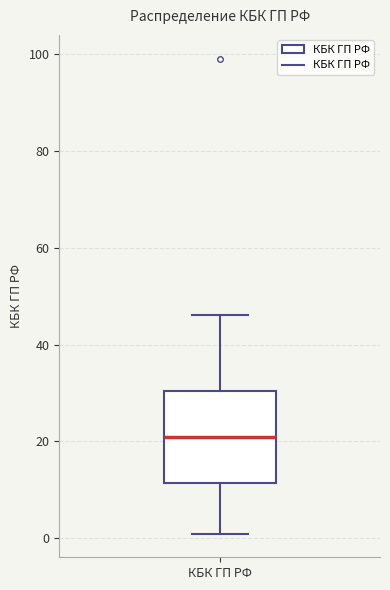

Where does the median line of the box for КБК ГП РФ sit on the y-axis? The values are not printed on the chart, so give them approximately, as read against the axis.

22